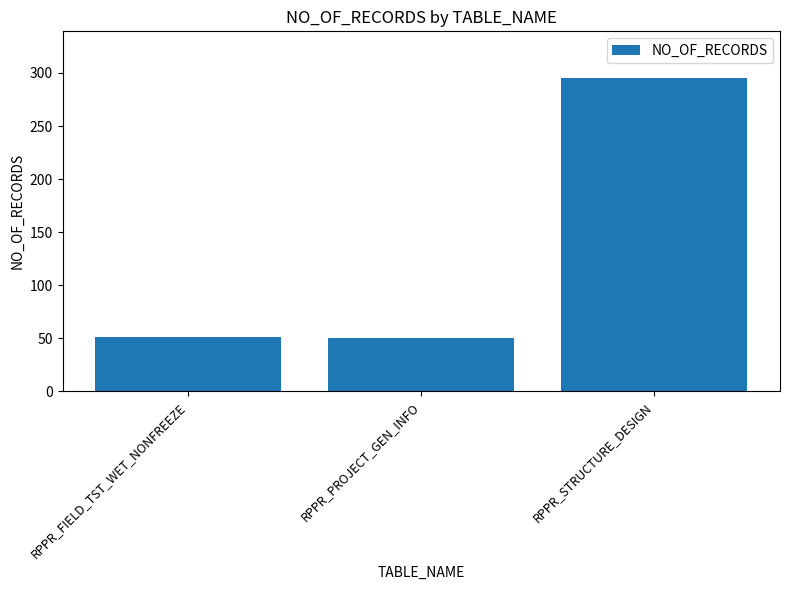

How many values are below 51?

1